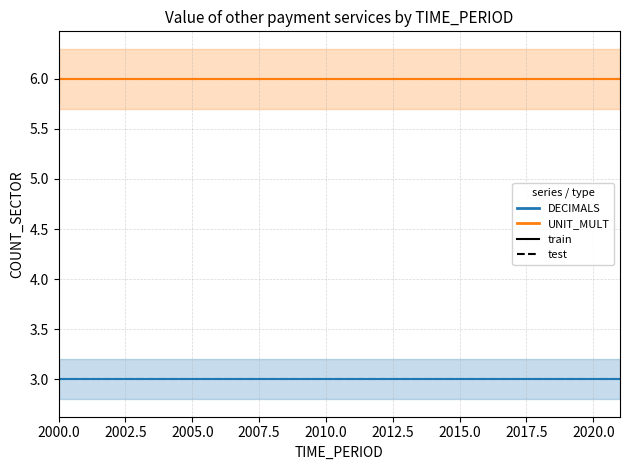

True or false: DECIMALS train and DECIMALS test intersect in this chart.

False